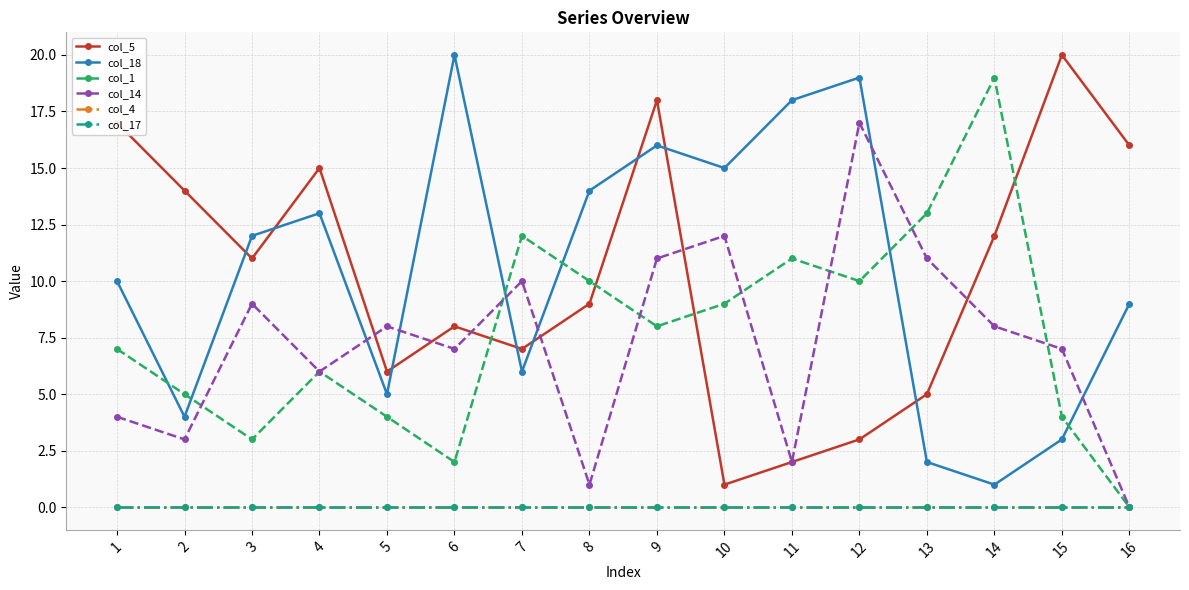

List the labels in order of col_18 value, smallest first.

14, 13, 15, 2, 5, 7, 16, 1, 3, 4, 8, 10, 9, 11, 12, 6